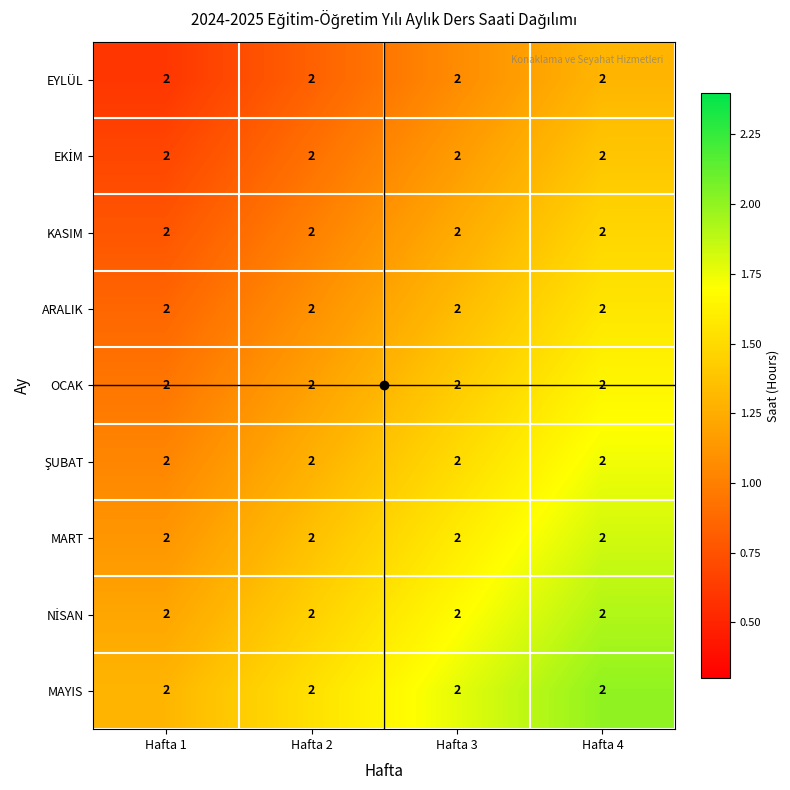

True or false: OCAK has a value of 0.6 at Hafta 1.

False